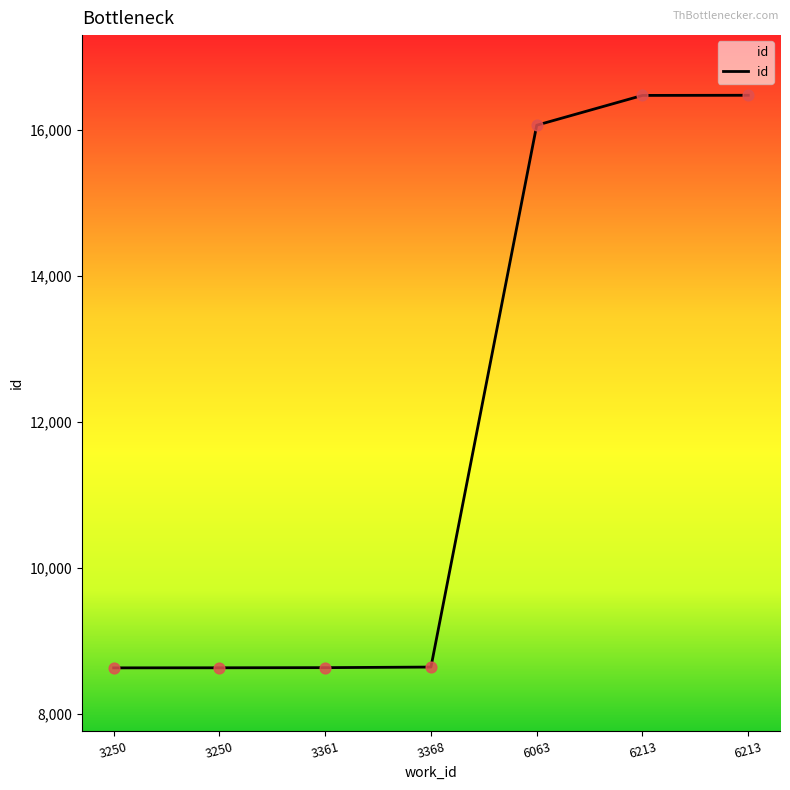

How many lines are shown in the chart?

1